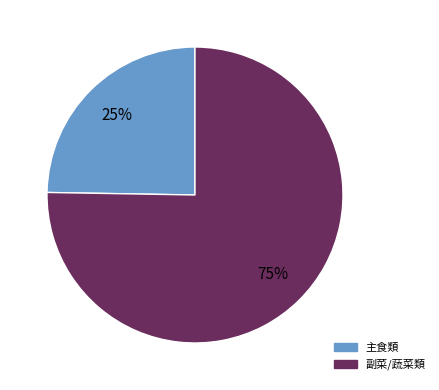

To the nearest percent, what is the average slice percentage?

50%